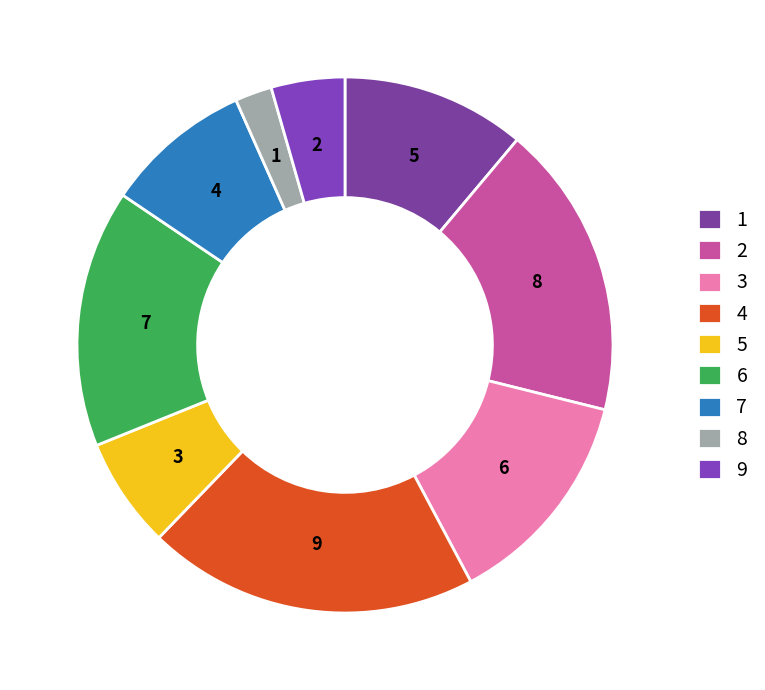

How many segments does this pie chart have?

9